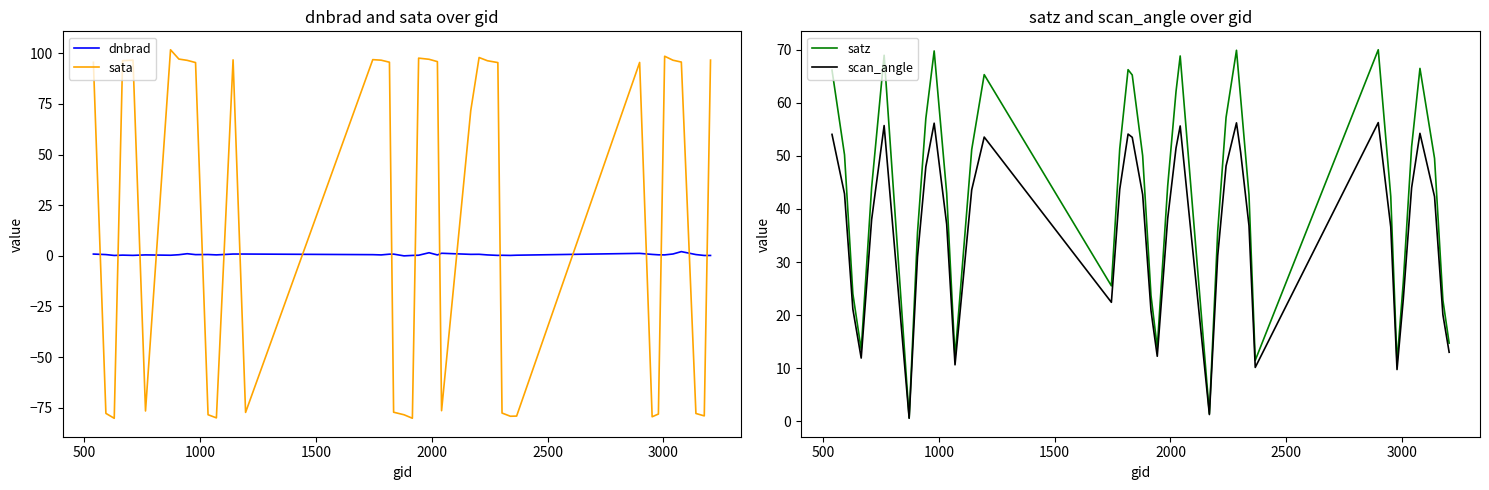

How many times do sata and dnbrad cross each other?

18